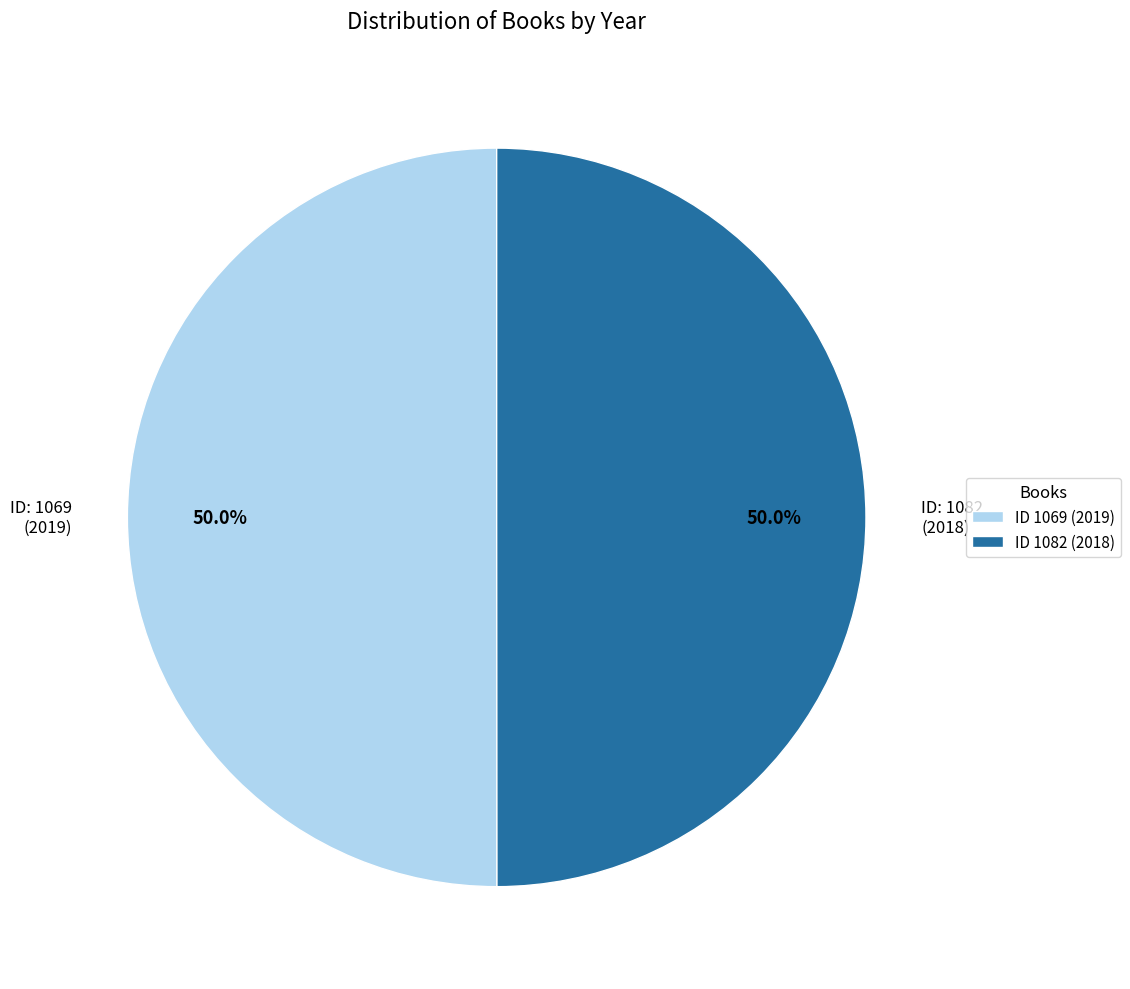

Is the sum of ID 1069 (2019) and ID 1082 (2018) greater than half?

Yes